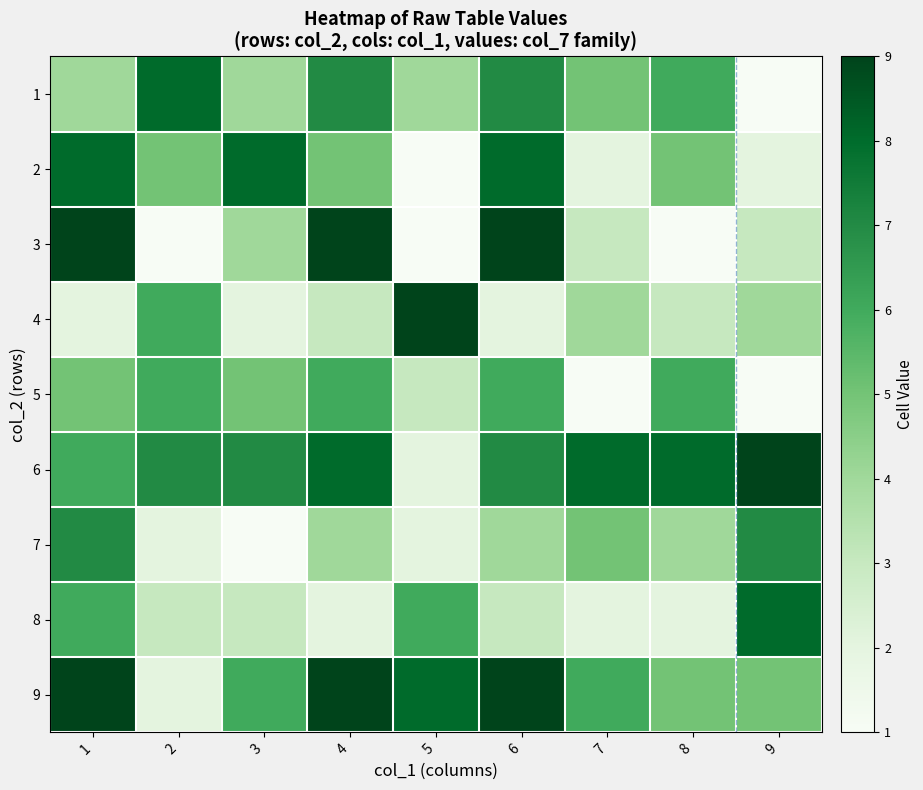

At which category does the chart reach its peak across all series?

1